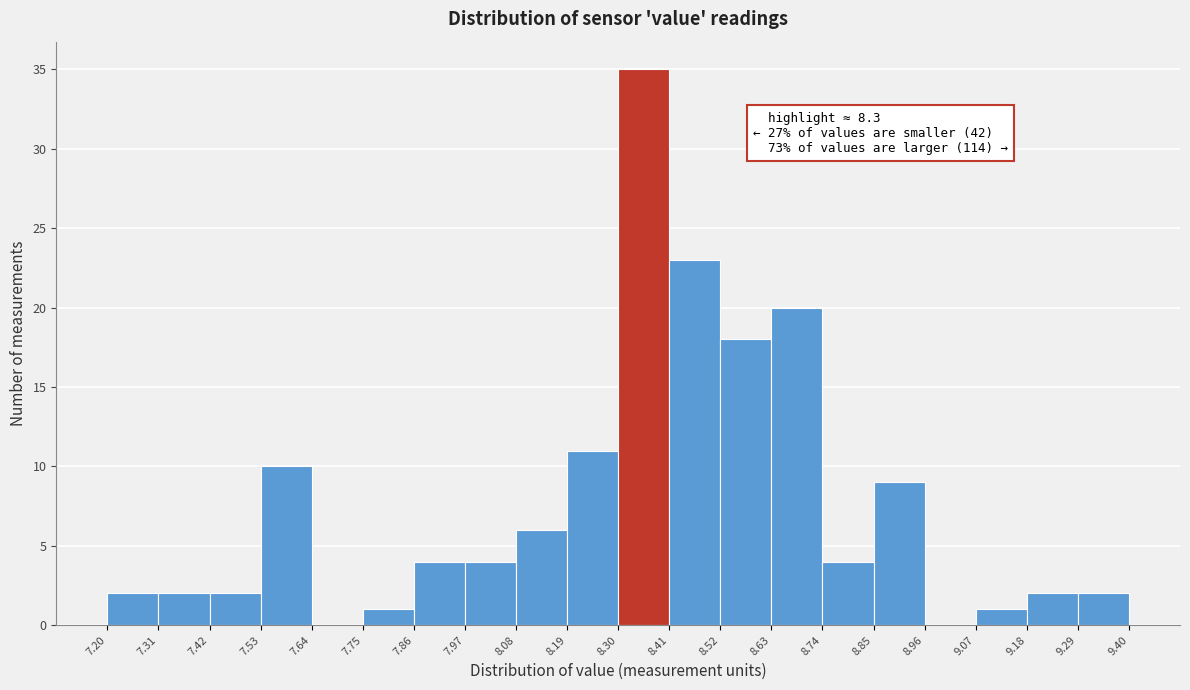

Which range on the x-axis has the tallest bar?

8.30 to 8.41